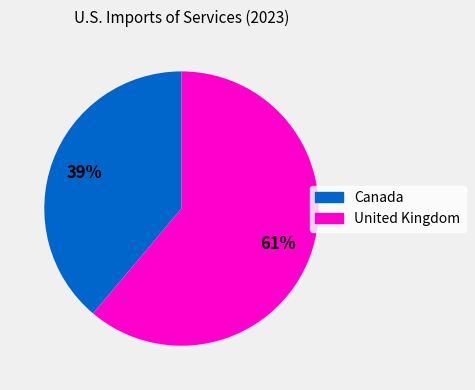

Is there any slice that represents more than half of the pie?

Yes